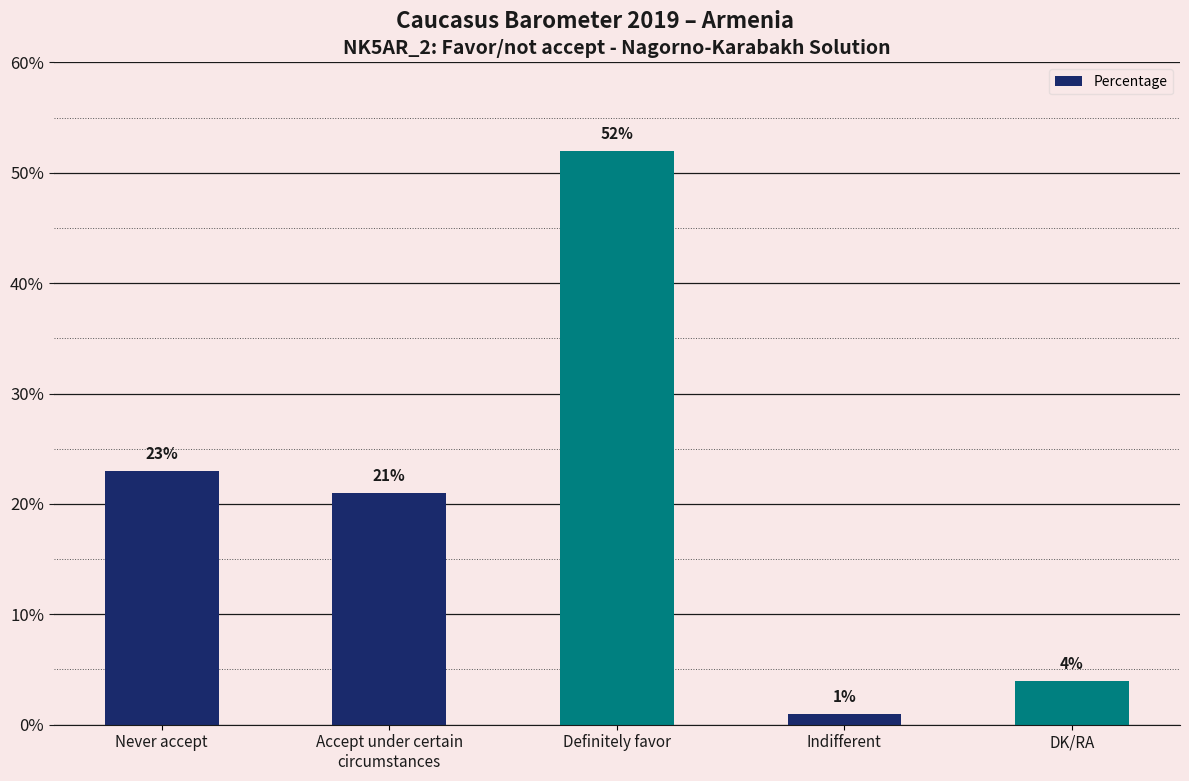

How many distinct data groups are displayed?

1